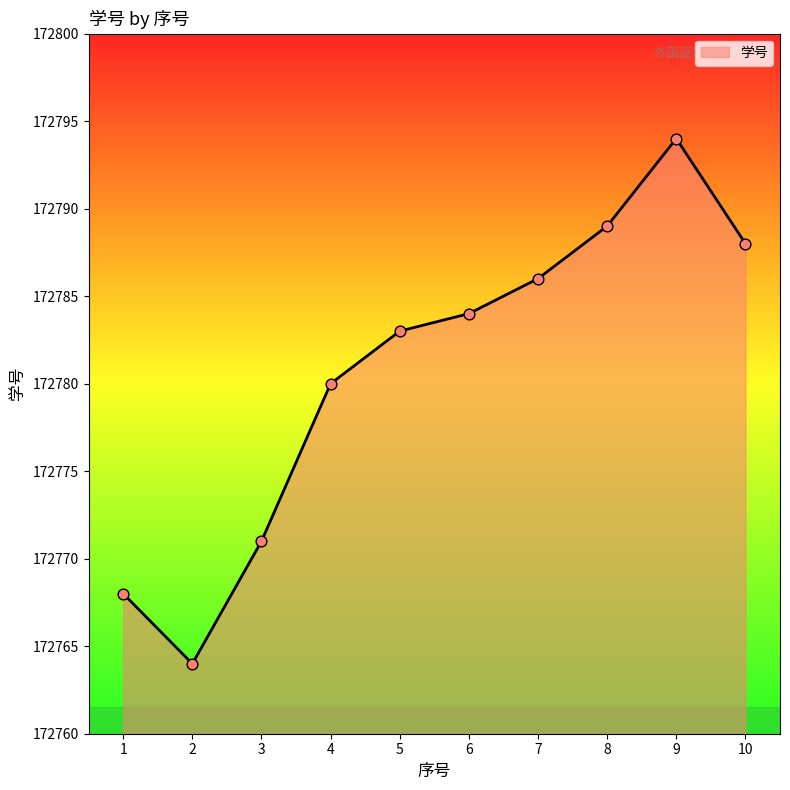

What is the change in value from 1 to 10?

+20